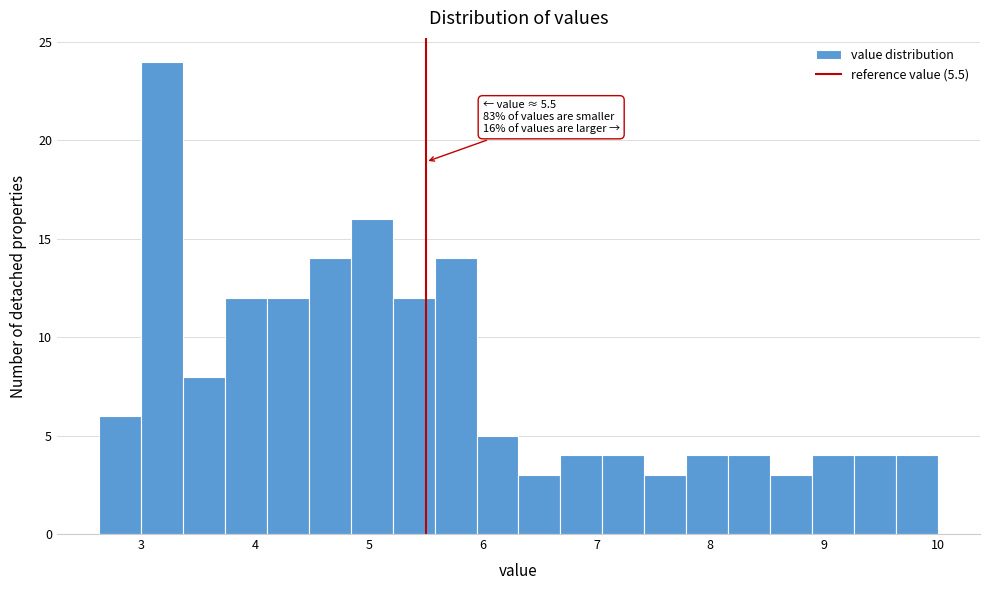

Around what value on the x-axis is the tallest bar? Give the approximate position of its centre, as read against the axis.

3.2